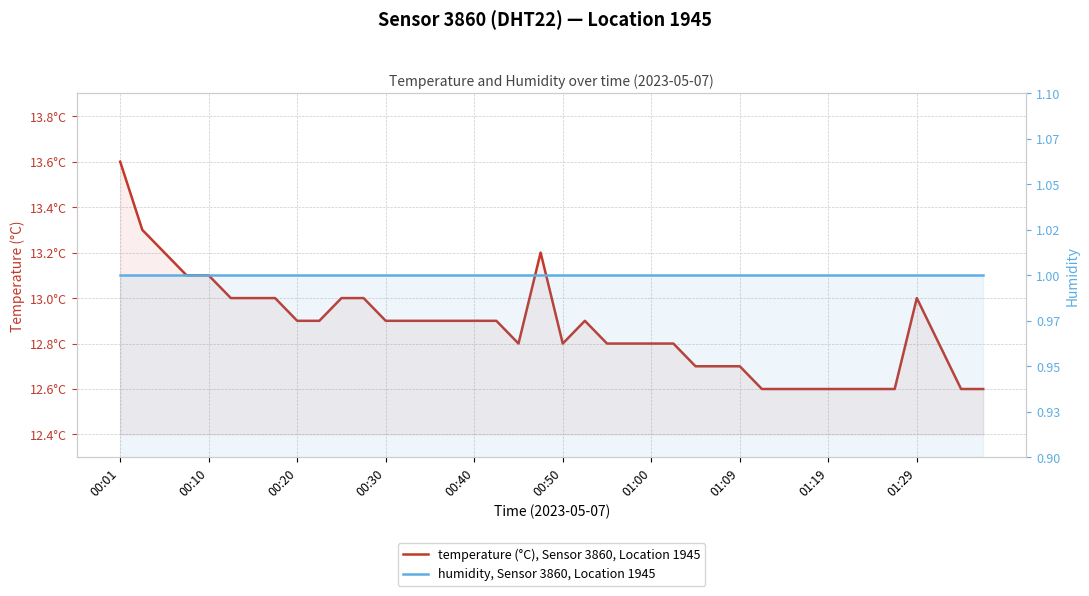

Reading left to right, transcribe all the data shown in this chart.

temperature (°C), Sensor 3860, Location 1945: 13.6	13.3	13.2	13.1	13.1	13.0	13.0	13.0	12.9	12.9	13.0	13.0	12.9	12.9	12.9	12.9	12.9	12.9	12.8	13.2	12.8	12.9	12.8	12.8	12.8	12.8	12.7	12.7	12.7	12.6	12.6	12.6	12.6	12.6	12.6	12.6	13.0	12.8	12.6	12.6
humidity, Sensor 3860, Location 1945: 1.0	1.0	1.0	1.0	1.0	1.0	1.0	1.0	1.0	1.0	1.0	1.0	1.0	1.0	1.0	1.0	1.0	1.0	1.0	1.0	1.0	1.0	1.0	1.0	1.0	1.0	1.0	1.0	1.0	1.0	1.0	1.0	1.0	1.0	1.0	1.0	1.0	1.0	1.0	1.0